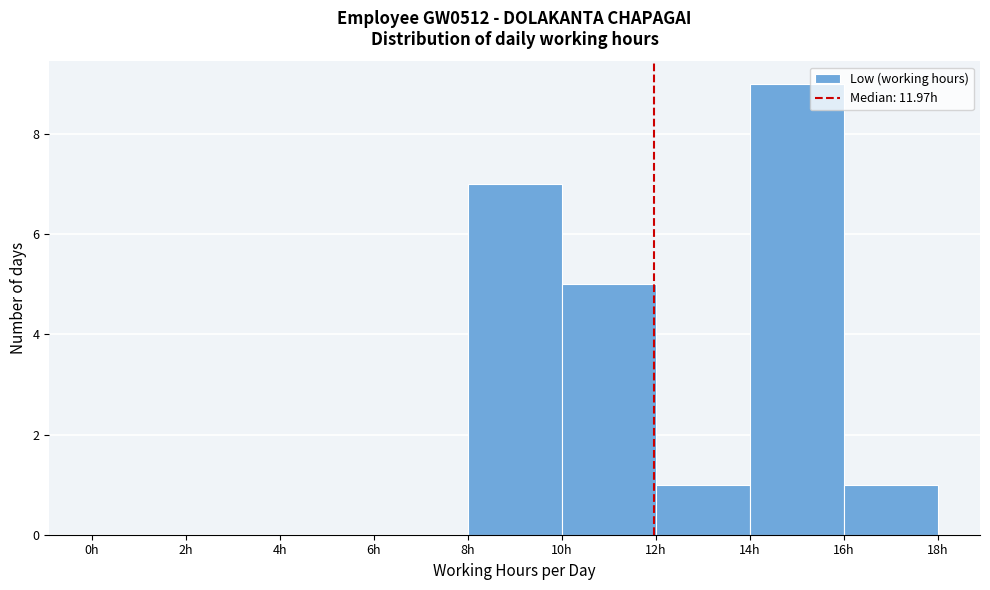

Which range on the x-axis has the tallest bar?

14 to 16